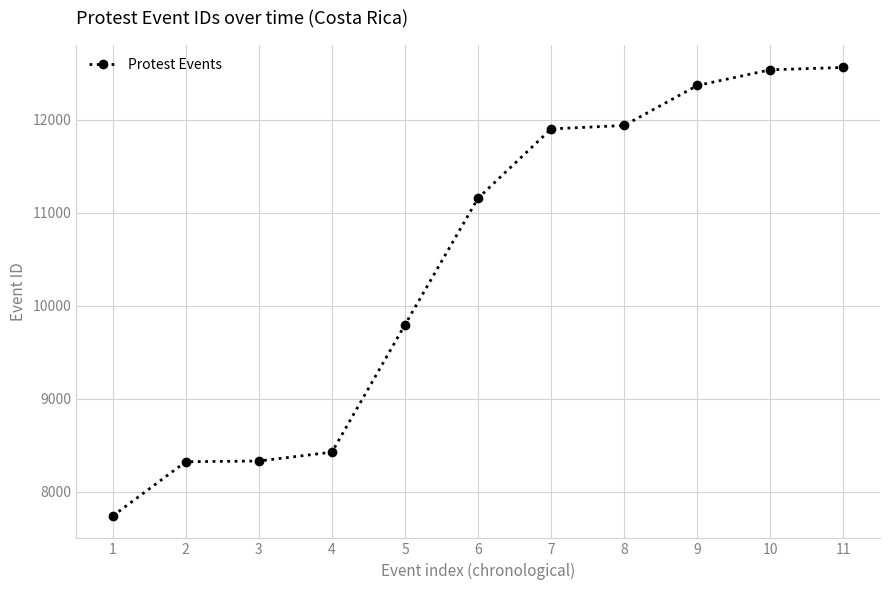

The value at 10 is 19603. True or false?

False